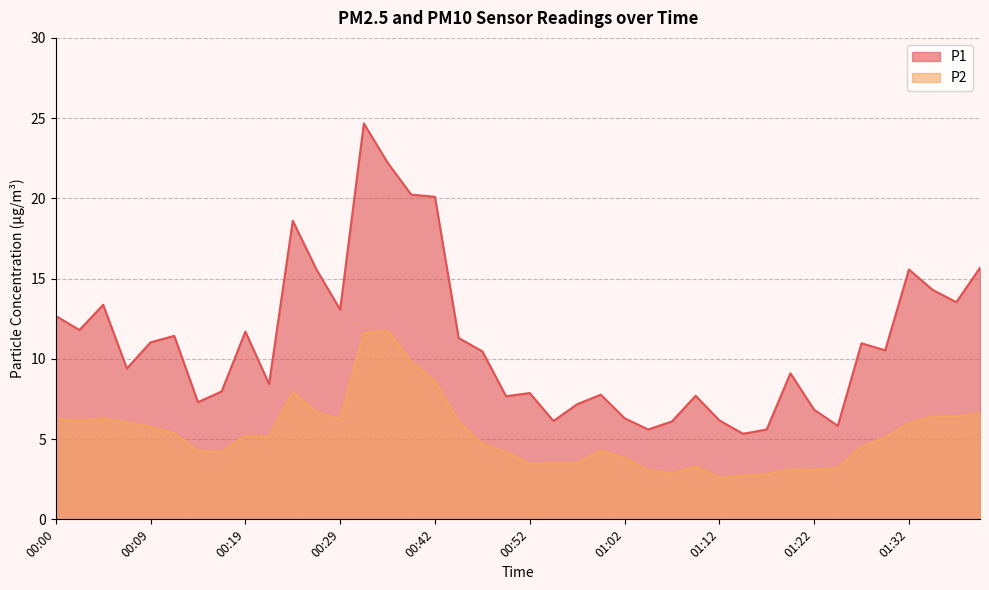

Reading left to right, transcribe all the data shown in this chart.

P1: 00:00=12.7	00:02=11.8	00:05=13.4	00:07=9.4	00:09=11.0	00:12=11.4	00:14=7.3	00:17=8.0	00:19=11.7	00:22=8.4	00:24=18.6	00:27=15.6	00:29=13.1	00:32=24.7	00:34=22.2	00:40=20.2	00:42=20.1	00:45=11.3	00:47=10.5	00:50=7.7	00:52=7.9	00:55=6.1	00:57=7.2	01:00=7.8	01:02=6.3	01:05=5.6	01:07=6.1	01:10=7.7	01:12=6.2	01:15=5.3	01:17=5.6	01:20=9.1	01:22=6.8	01:25=5.8	01:27=11.0	01:30=10.5	01:32=15.6	01:35=14.3	01:37=13.5	01:40=15.7
P2: 00:00=6.3	00:02=6.1	00:05=6.3	00:07=6.0	00:09=5.8	00:12=5.4	00:14=4.3	00:17=4.2	00:19=5.2	00:22=5.1	00:24=7.9	00:27=6.7	00:29=6.3	00:32=11.6	00:34=11.8	00:40=9.8	00:42=8.6	00:45=6.1	00:47=4.7	00:50=4.2	00:52=3.5	00:55=3.5	00:57=3.5	01:00=4.3	01:02=3.8	01:05=3.1	01:07=2.9	01:10=3.3	01:12=2.6	01:15=2.7	01:17=2.8	01:20=3.1	01:22=3.1	01:25=3.2	01:27=4.5	01:30=5.1	01:32=6.0	01:35=6.4	01:37=6.4	01:40=6.6